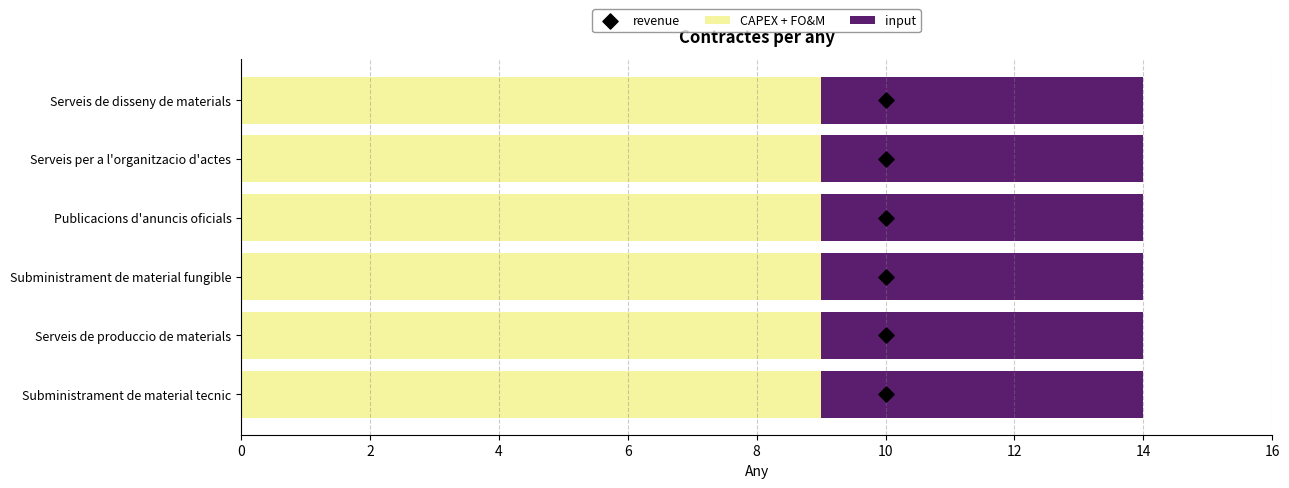

Which series has the largest total across all categories?

revenue